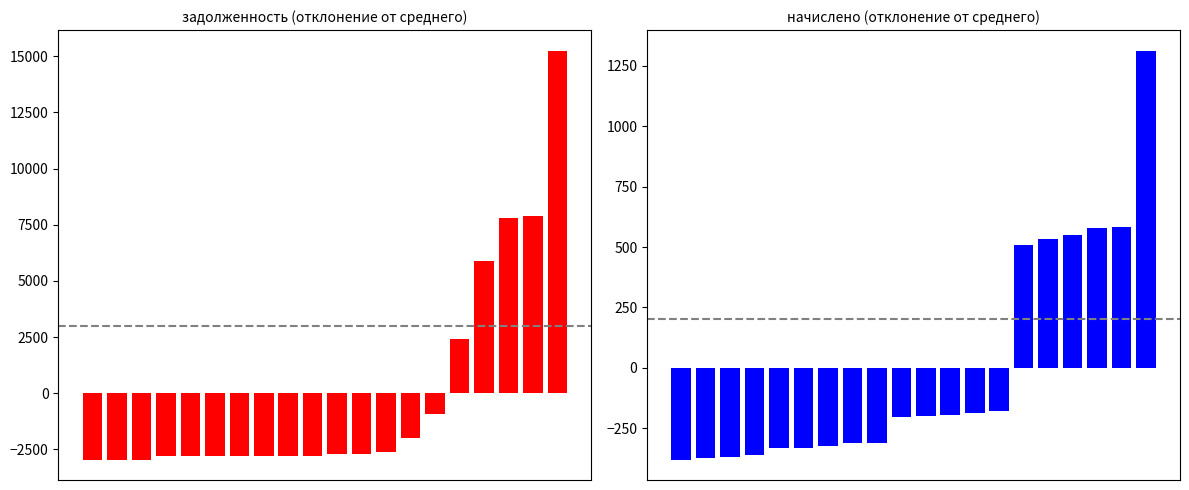

What is the value of the начислено bar at the 1st from the left?

-379.9